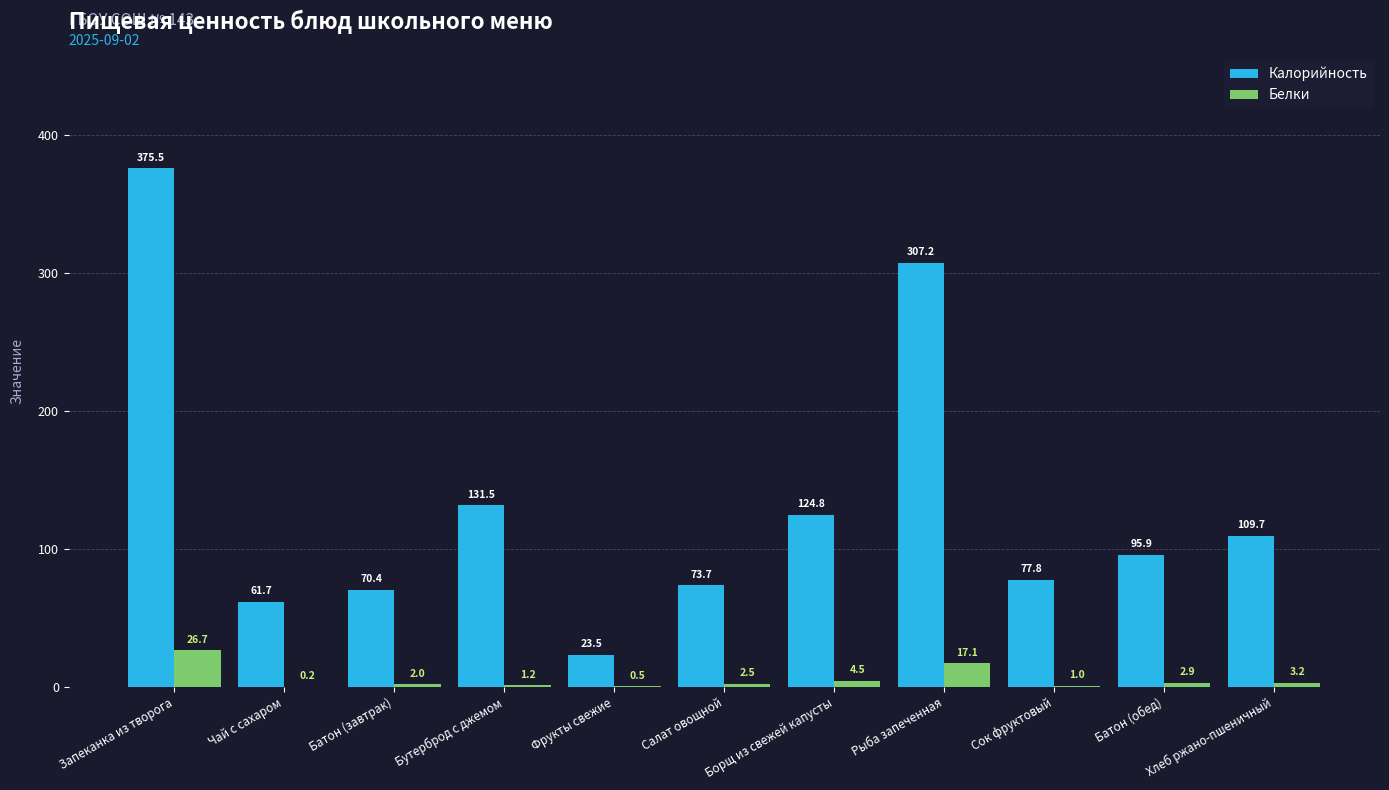

Is the value of Калорийность at Борщ из свежей капусты greater than the value of Белки at Сок фруктовый?

Yes